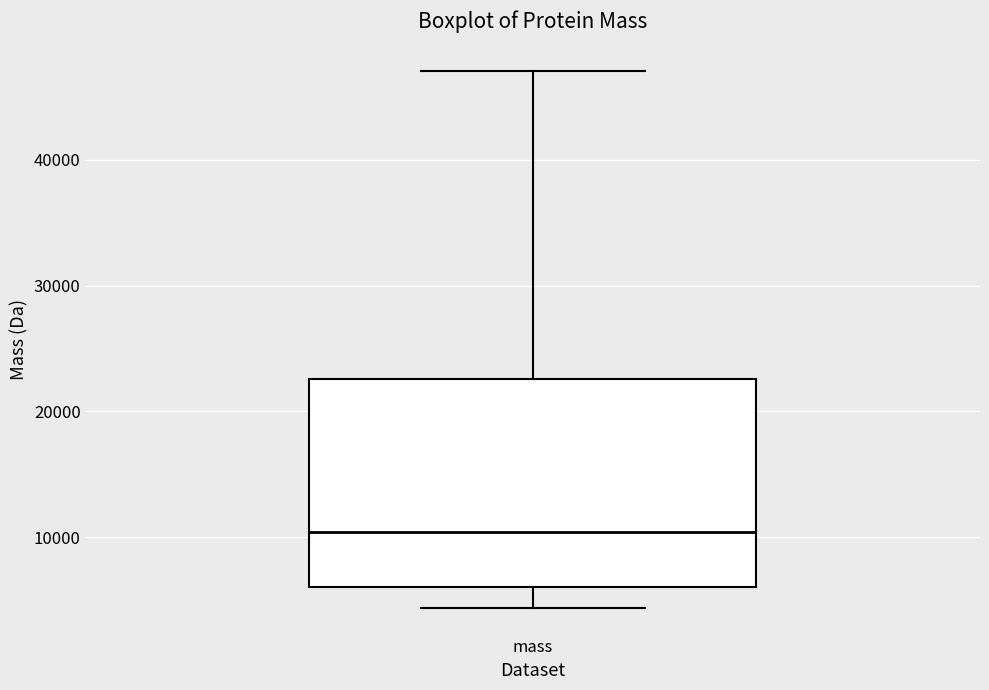

Where does the lower whisker of the box for mass end on the y-axis? The values are not printed on the chart, so give them approximately, as read against the axis.

4000